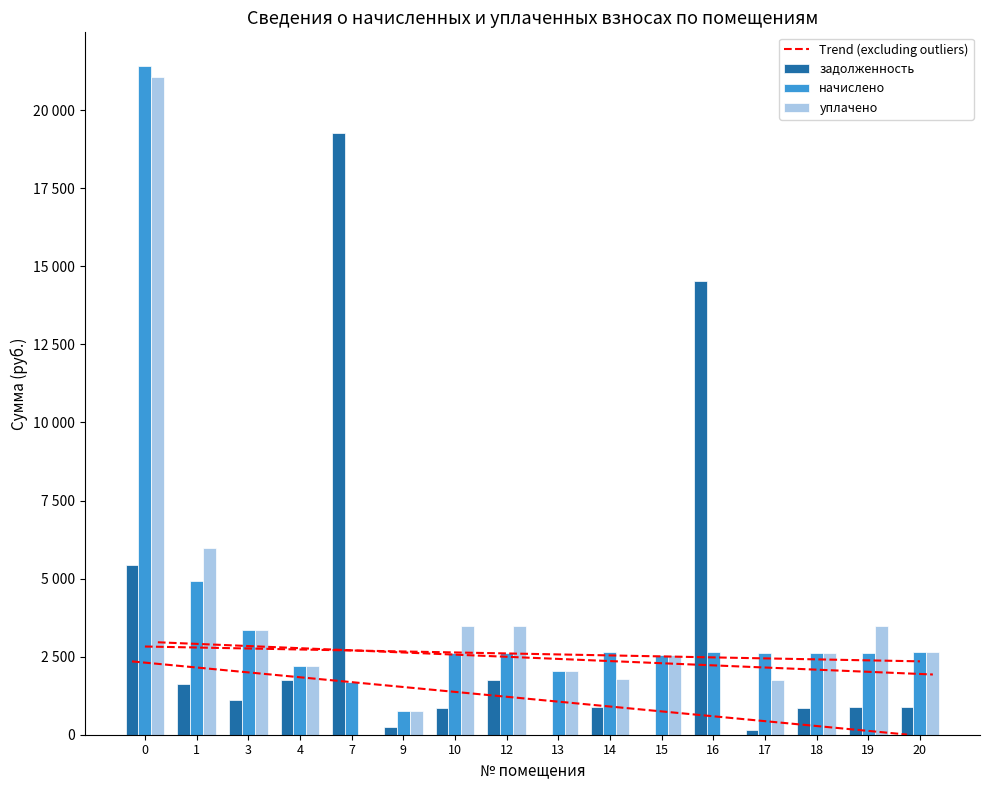

The уплачено series shows 2318.6 at 12. True or false?

False